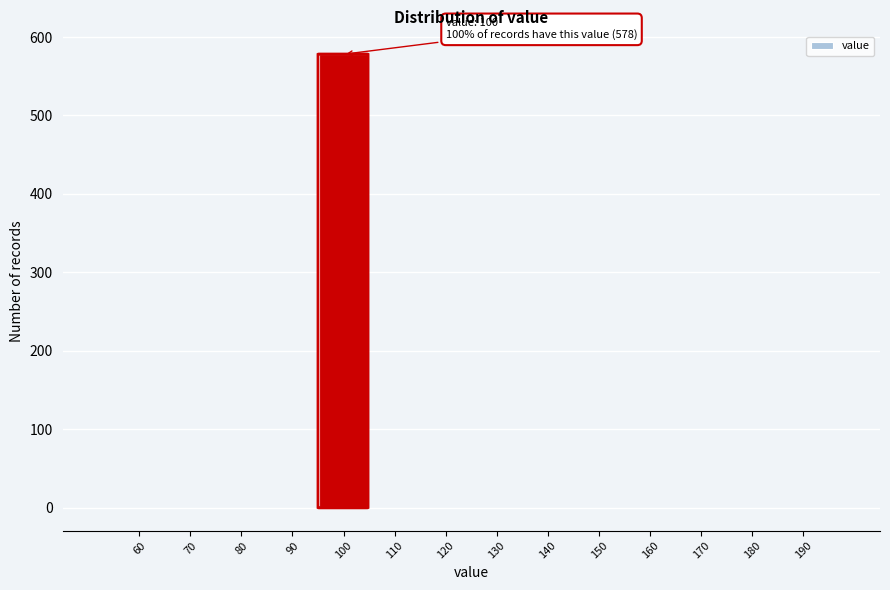

Reading left to right, what are all the values shown in this chart?

60=0	70=0	80=0	90=0	100=578	110=0	120=0	130=0	140=0	150=0	160=0	170=0	180=0	190=0